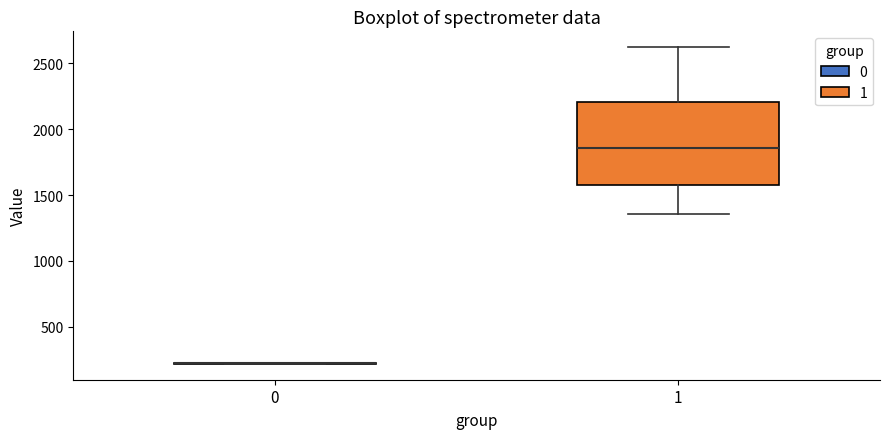

Reading left to right, read every box against the y-axis: the position of its median line, the range the box covers, and the ends of its whiskers. The values are not printed on the chart, so give them approximately, as read against the axis.

0: box collapsed to a line at 200, whiskers 200 to 200
1: median 1850, box 1600 to 2200, whiskers 1350 to 2600